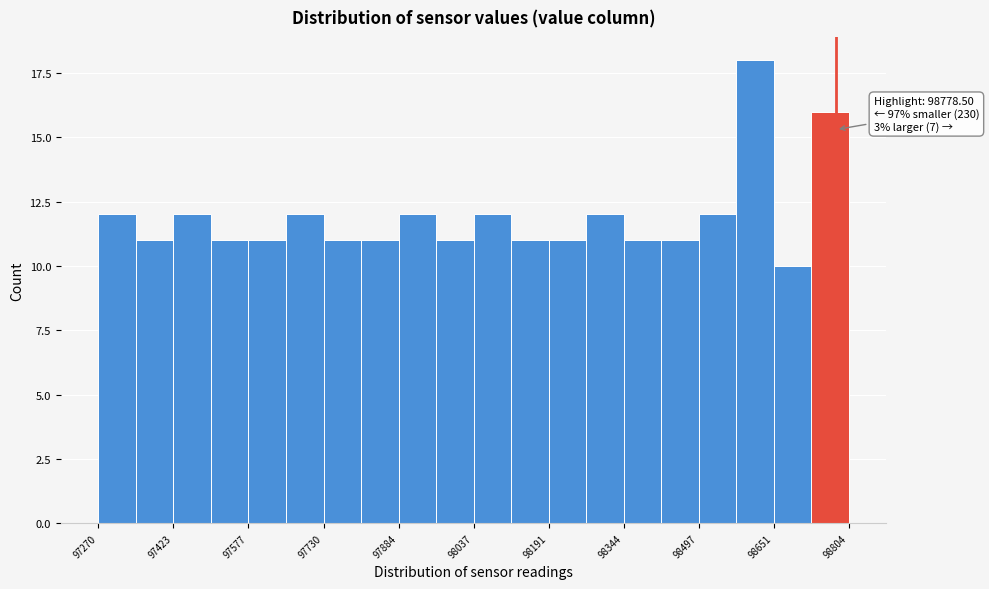

Read against the x-axis, roughly where is the centre of the tallest bar?

98620